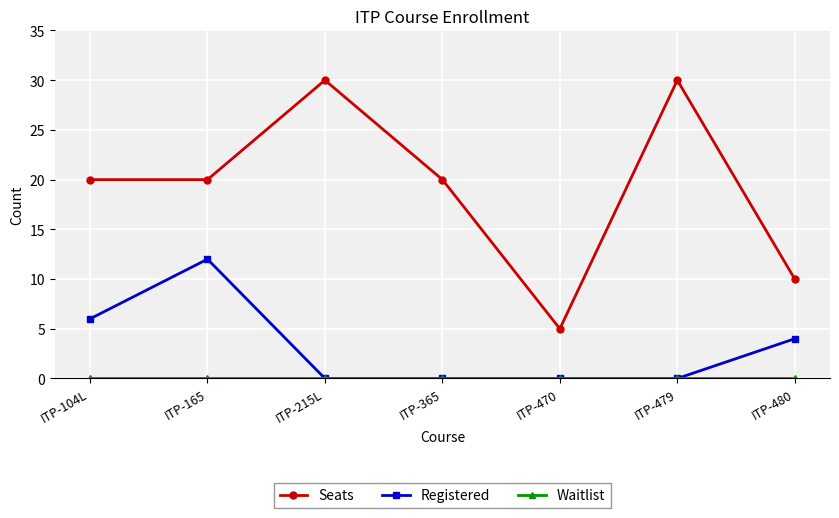

What is the label of the 7th point from the right?

ITP-104L